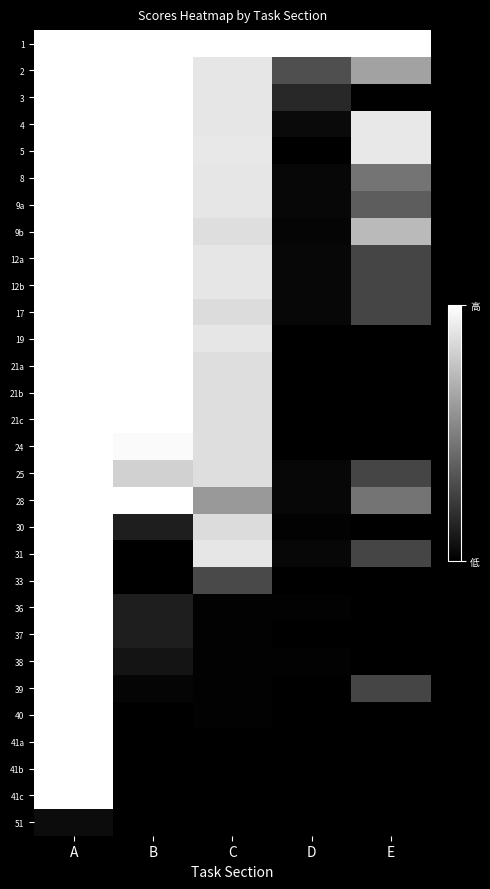

At how many categories does at least one series exceed 0?

5